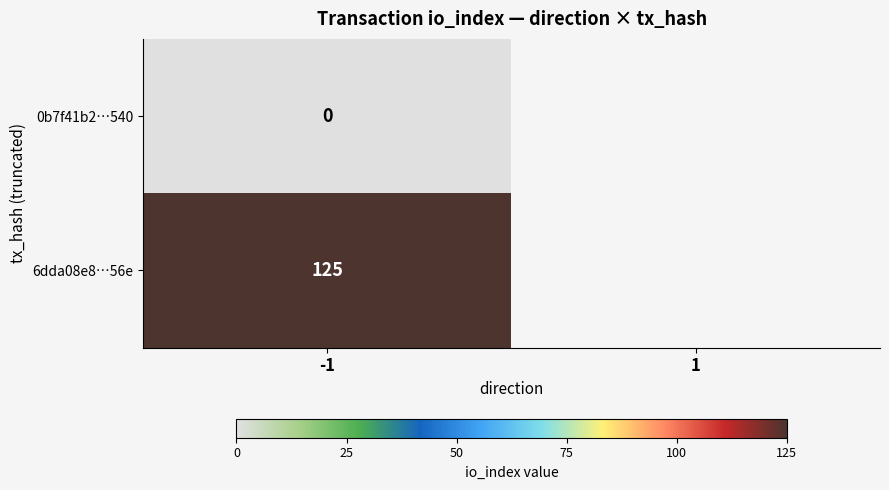

True or false: 6dda08e8…56e has a value of 84 at -1.

False